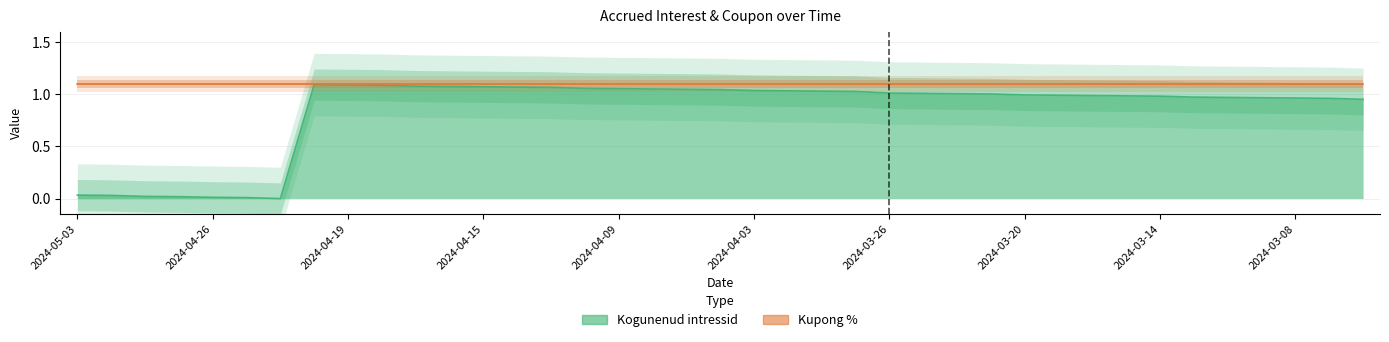

Where is Kupong % nearest to the value 1?

2024-05-03